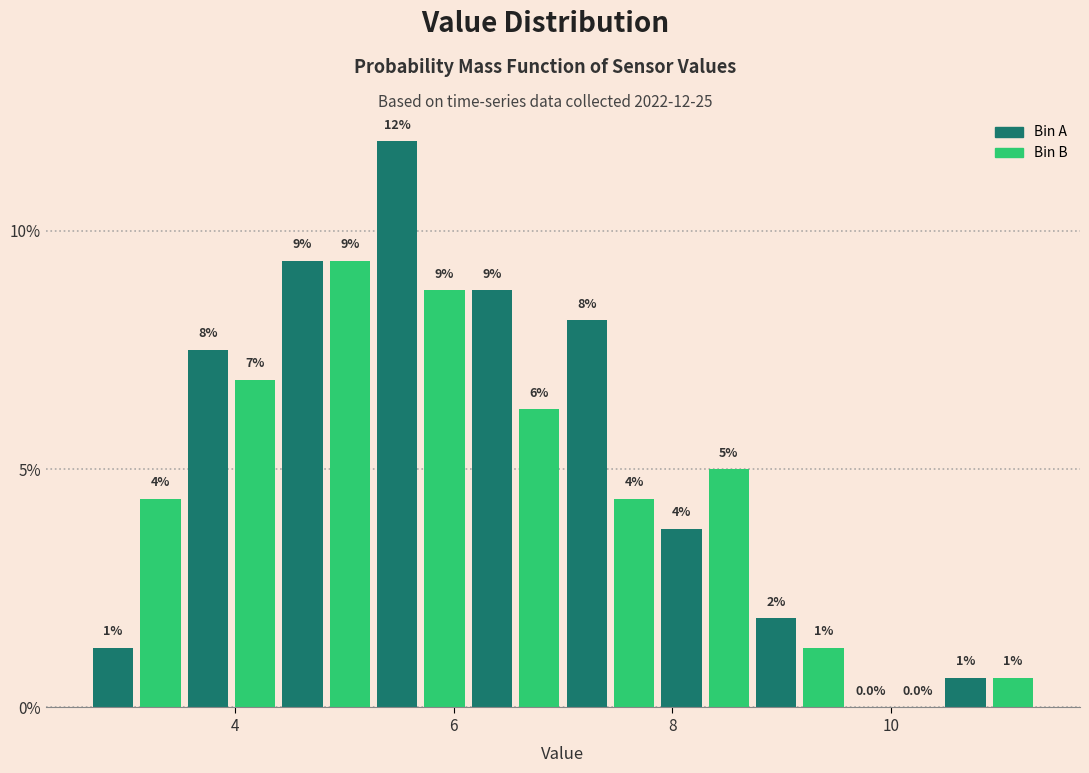

Around what value on the x-axis is the tallest bar? Give the approximate position of its centre, as read against the axis.

5.4